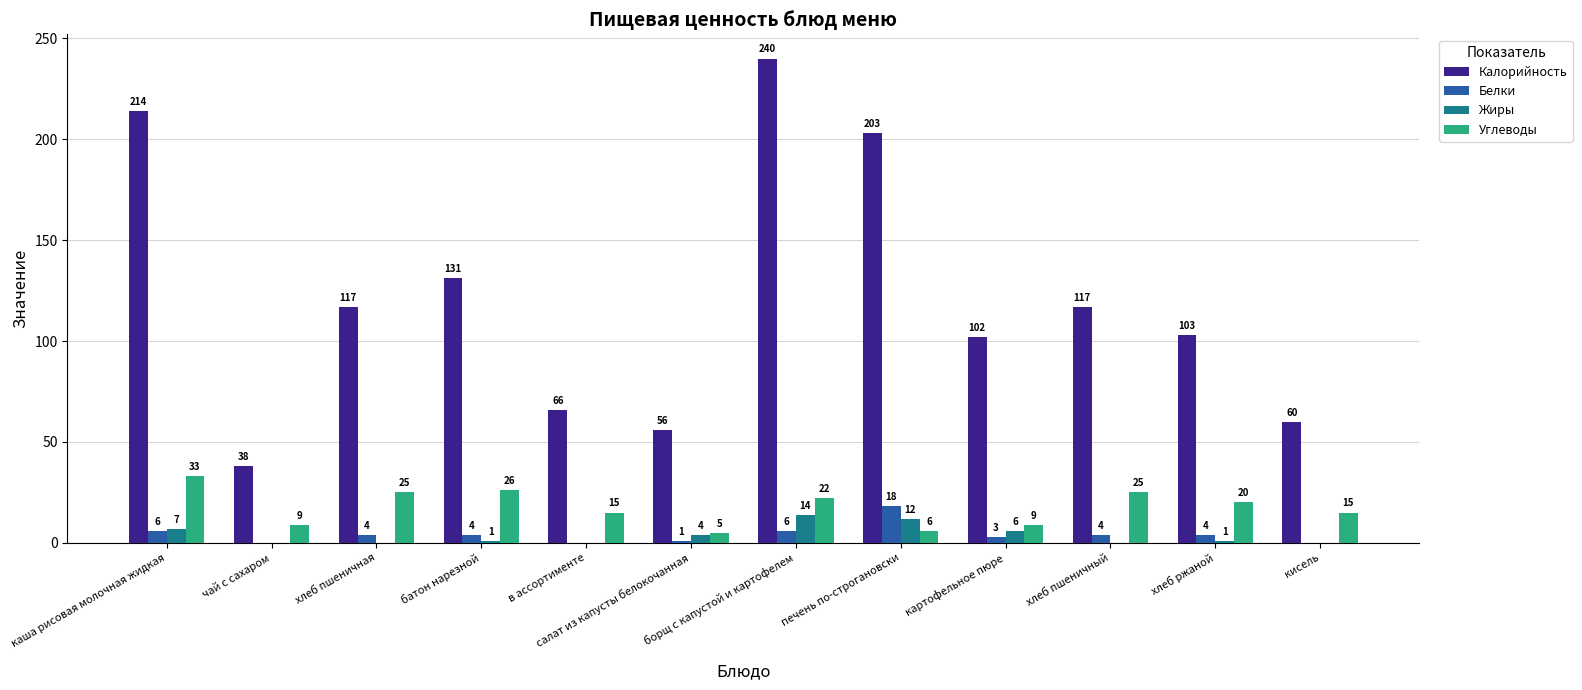

Reading left to right, transcribe all the data shown in this chart.

Калорийность: 214	38	117	131	66	56	240	203	102	117	103	60
Белки: 6	0	4	4	0	1	6	18	3	4	4	0
Жиры: 7	0	0	1	0	4	14	12	6	0	1	0
Углеводы: 33	9	25	26	15	5	22	6	9	25	20	15